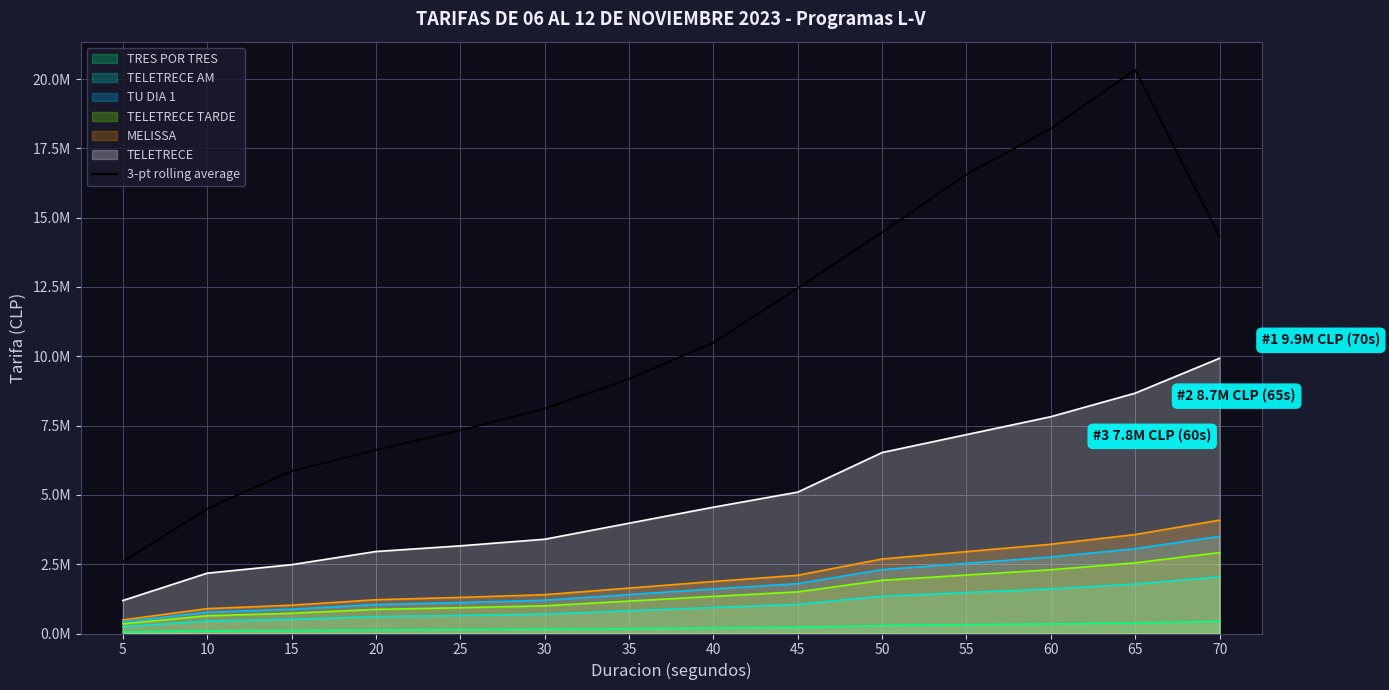

Does the chart display data point markers on the line(s)?

No